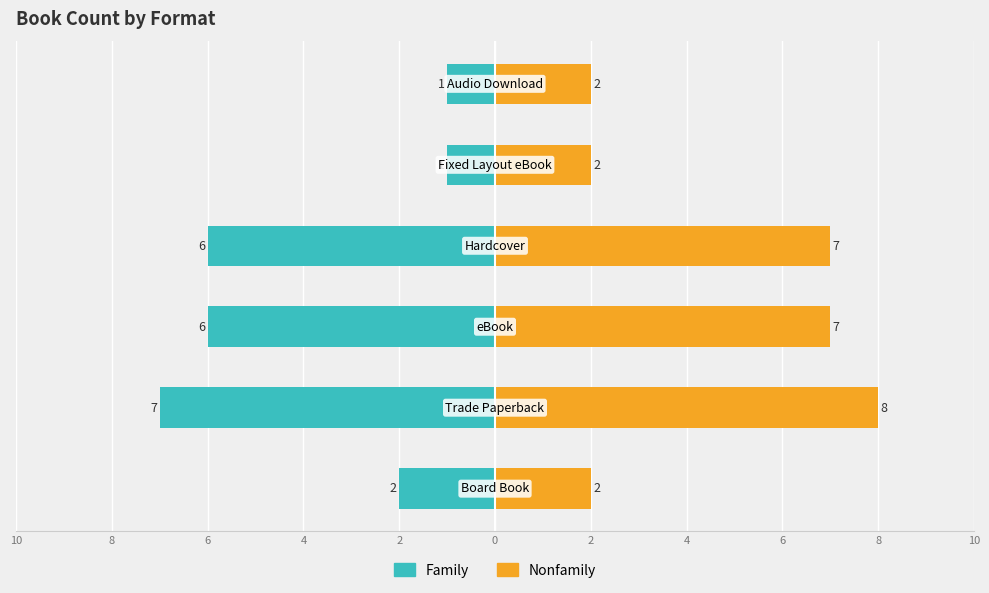

Reading right to left, what are all the values shown in this chart?

Family: -1	-1	-6	-6	-7	-2
Nonfamily: 2	2	7	7	8	2